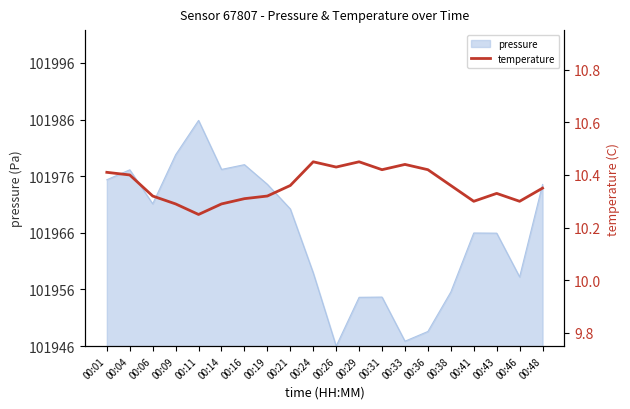

Which category has the lowest value across all series?

00:11